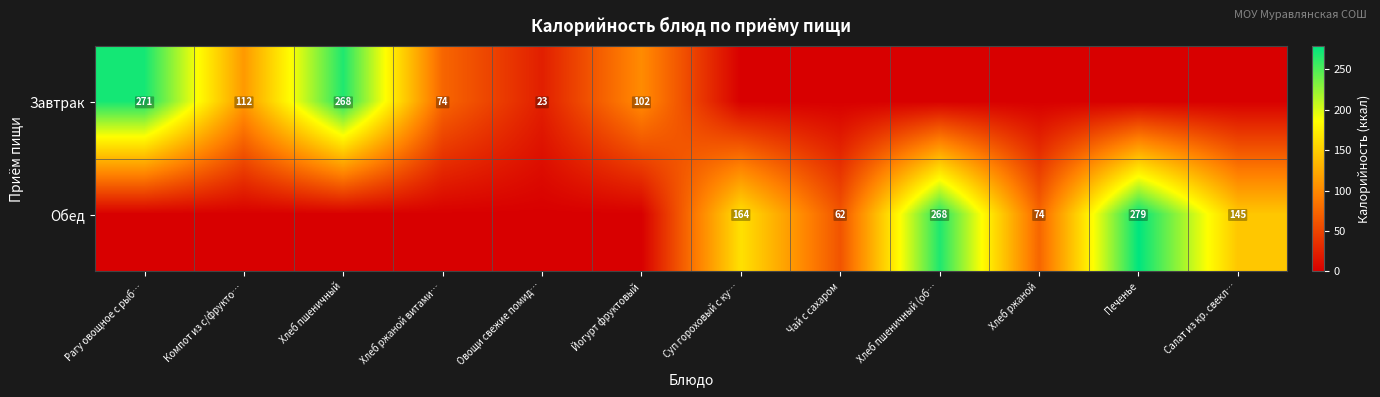

Is the value of Обед at Салат из кр. свекл… greater than the value of Завтрак at Овощи свежие помид…?

Yes